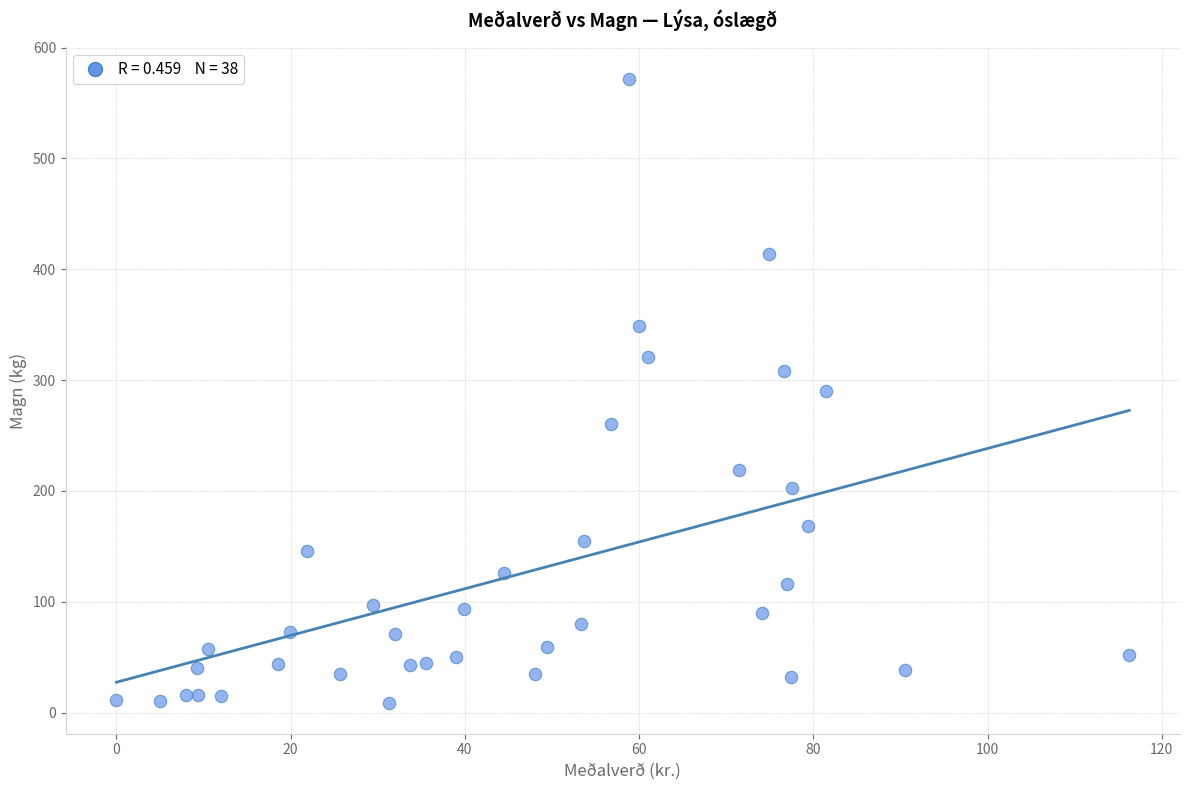

What is the range of Y values (max minus min)?

563